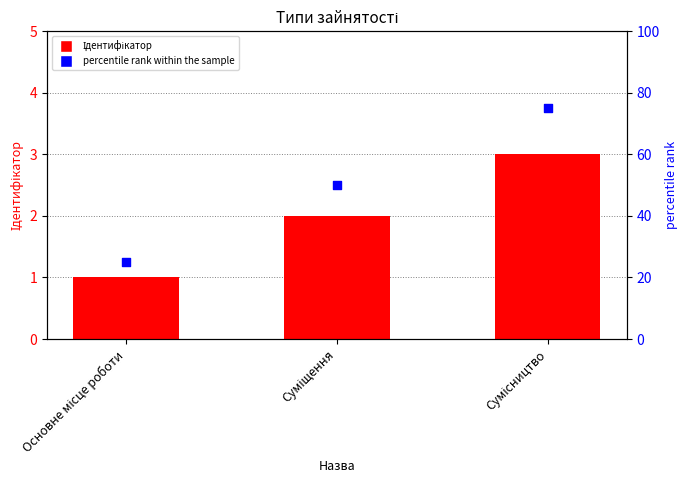

Which series has the largest total across all categories?

percentile rank within the sample